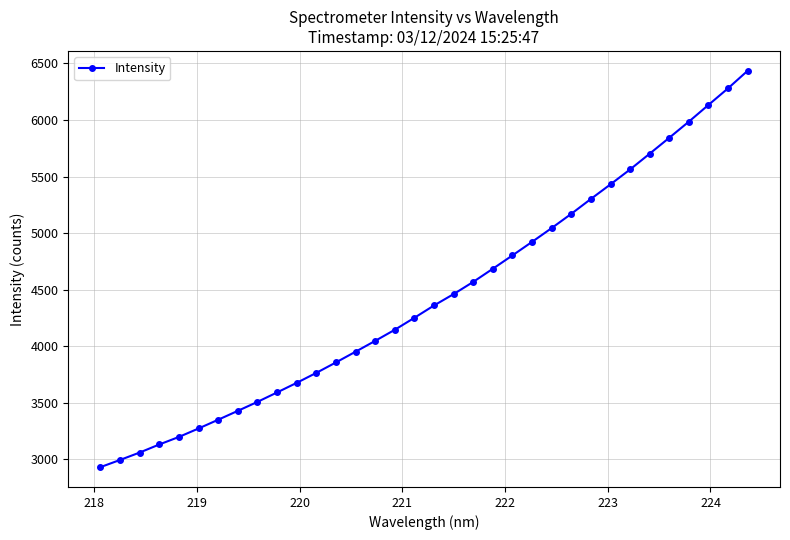

What is the difference between the maximum and second lowest values?

3440.4